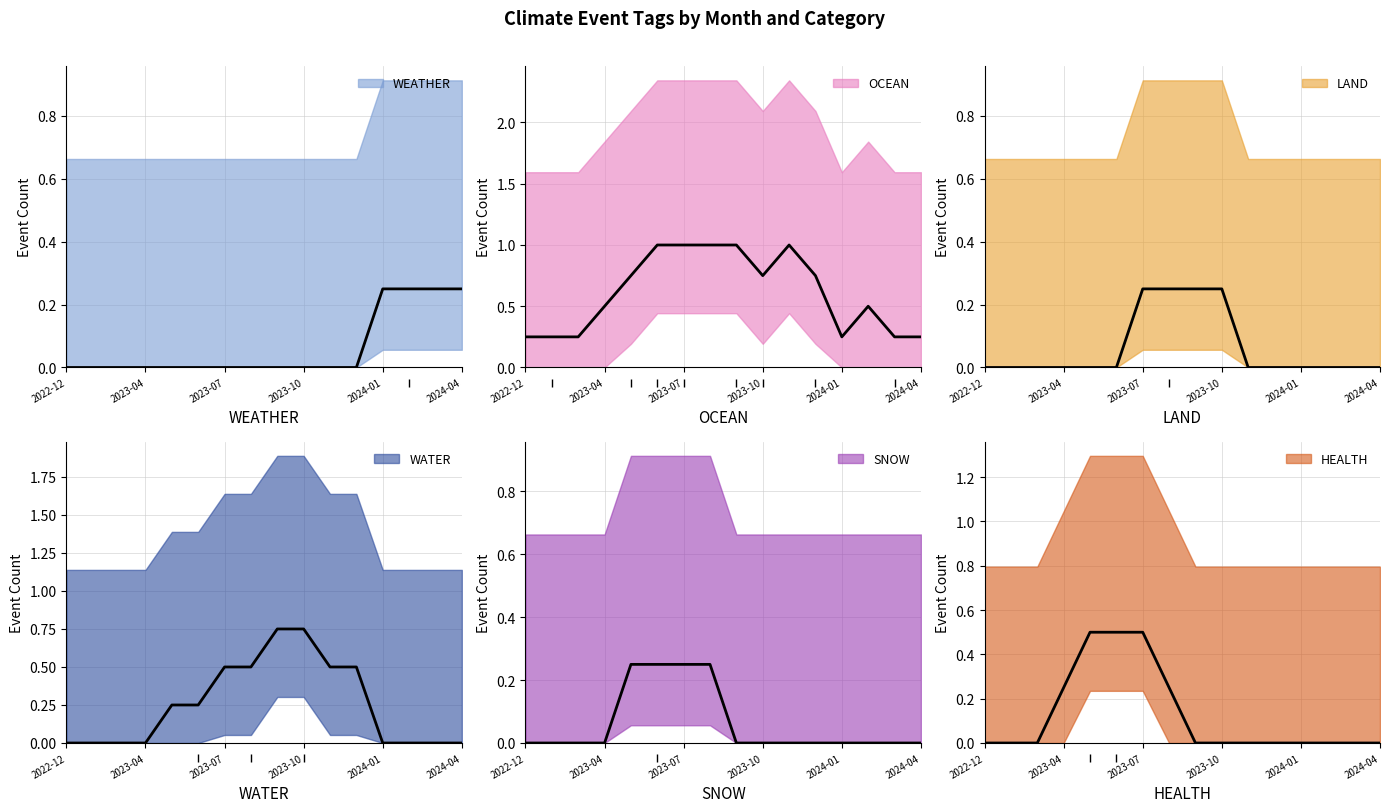

Is this an area chart (filled region under the line)?

No